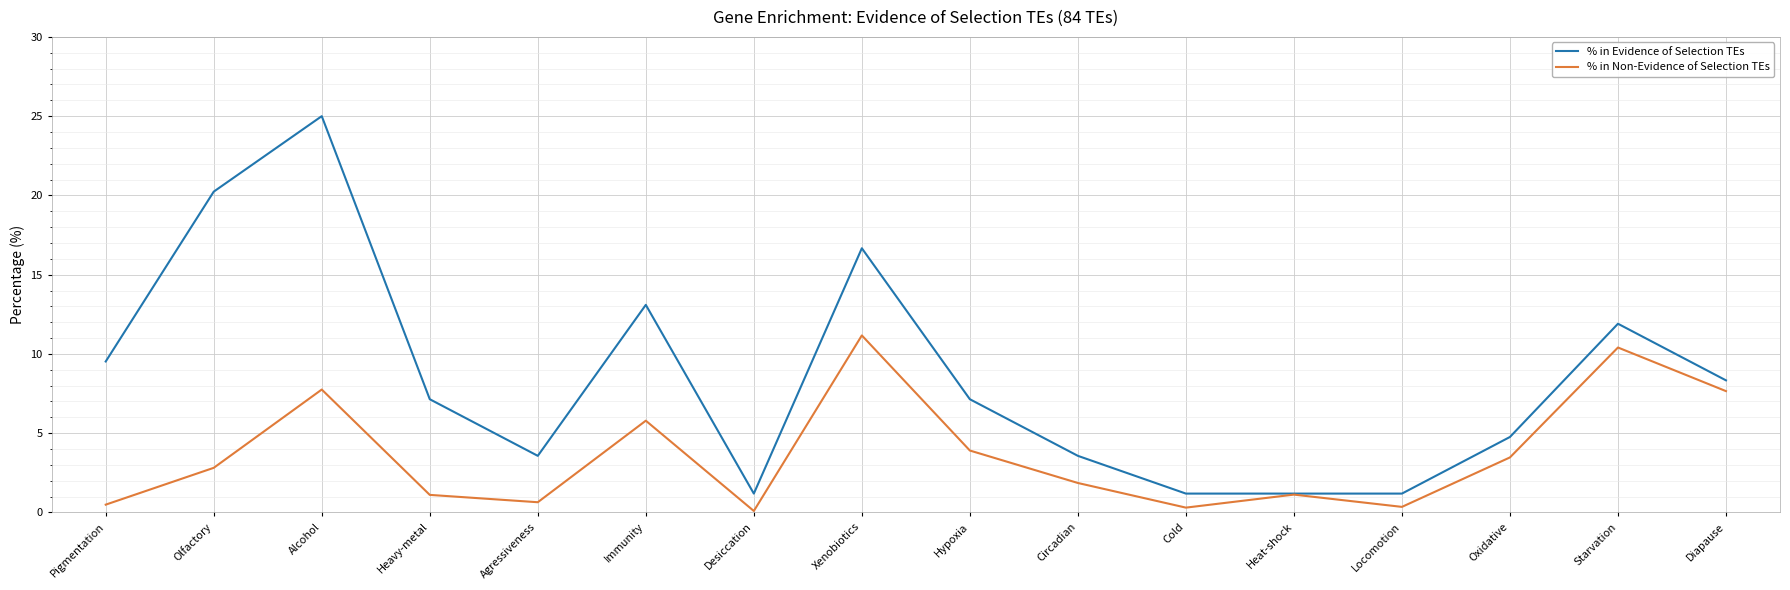

At which category is the sum across all series the highest?

Alcohol